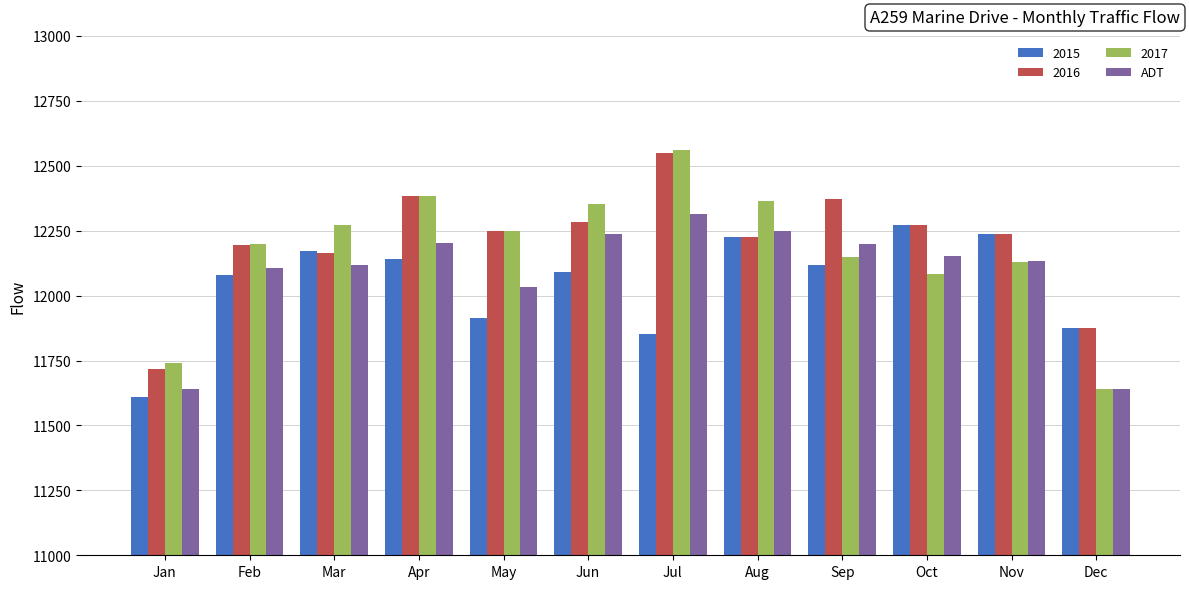

True or false: 2016 has a value of 19920.9 at Sep.

False